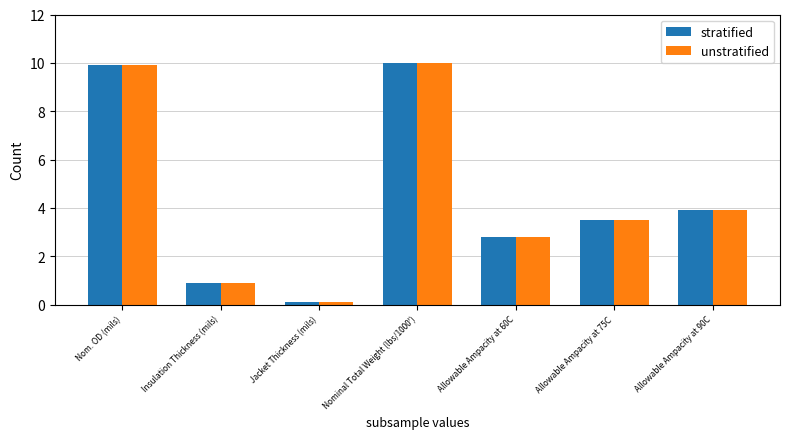

What is the sum of all unstratified values?

31.1